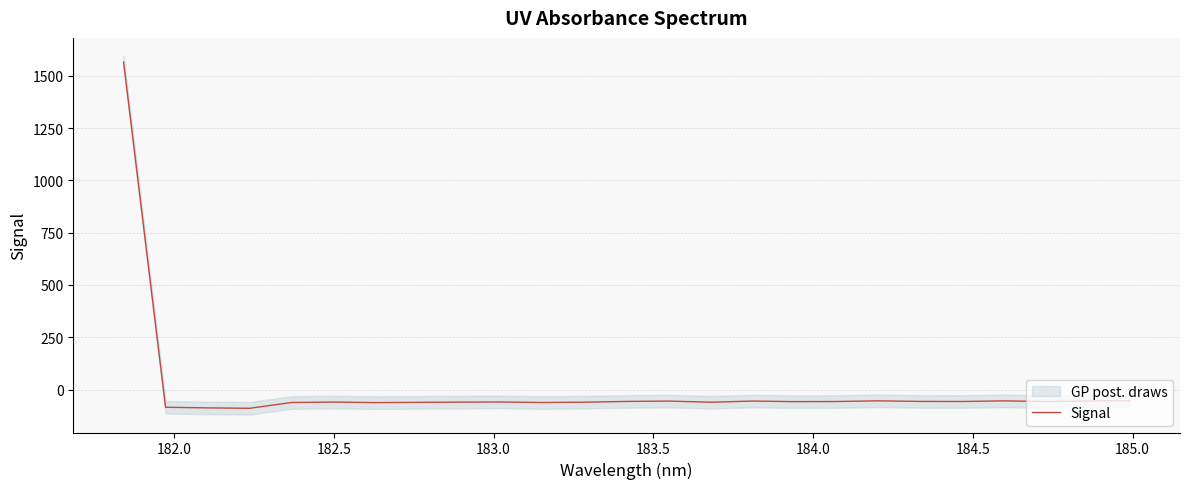

What is the difference between the maximum and minimum values?

1654.7